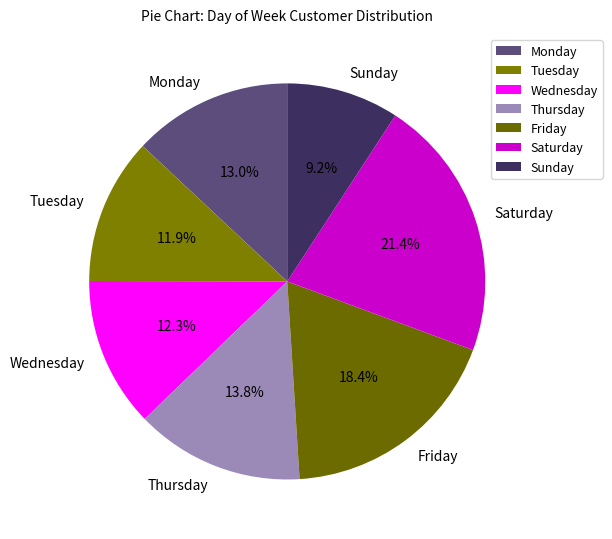

What percentage is NOT represented by Sunday?

90.8%